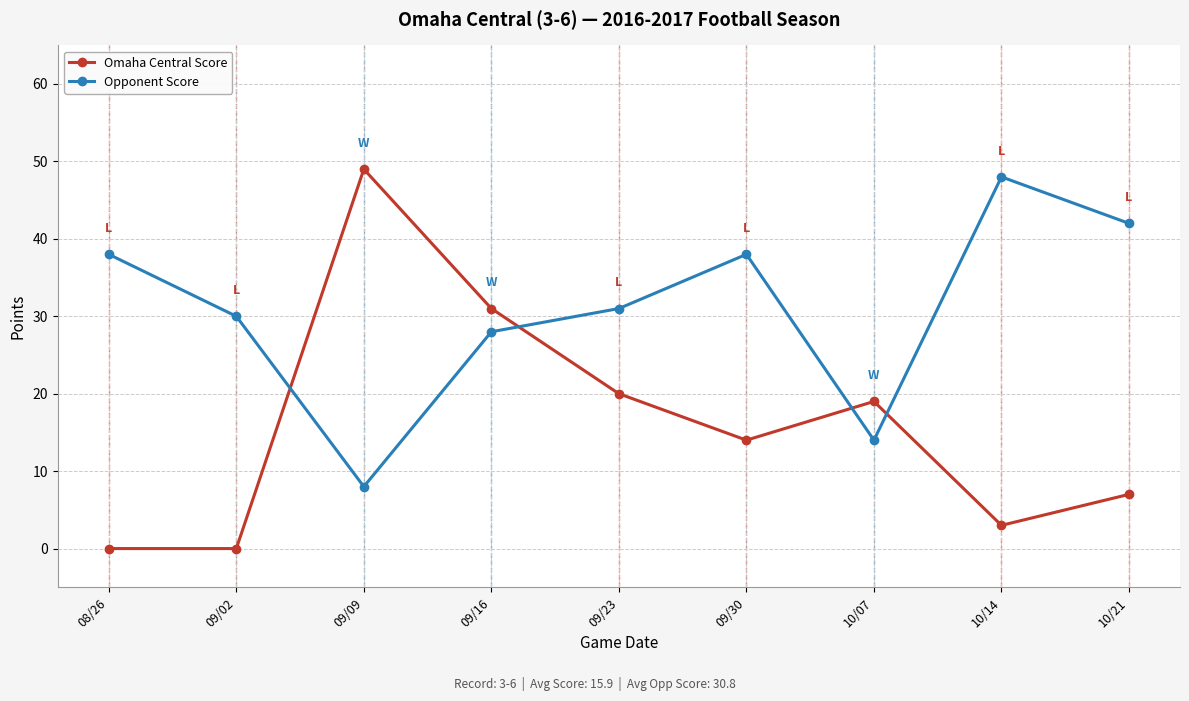

Reading left to right, transcribe all the data shown in this chart.

Omaha Central Score: 08/26=0	09/02=0	09/09=49	09/16=31	09/23=20	09/30=14	10/07=19	10/14=3	10/21=7
Opponent Score: 08/26=38	09/02=30	09/09=8	09/16=28	09/23=31	09/30=38	10/07=14	10/14=48	10/21=42